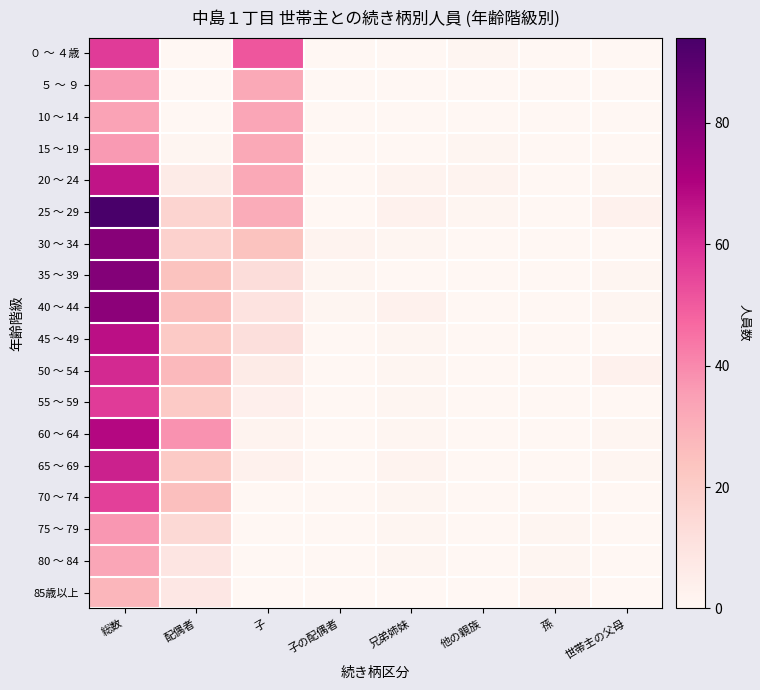

Reading right to left, list all the values displayed in this chart.

０ ～ ４歳: 世帯主の父母=0	孫=0	他の親族=1	兄弟姉妹=0	子の配偶者=0	子=51	配偶者=0	総数=57
５ ～ ９: 世帯主の父母=0	孫=0	他の親族=0	兄弟姉妹=0	子の配偶者=0	子=32	配偶者=0	総数=36
10 ～ 14: 世帯主の父母=0	孫=0	他の親族=0	兄弟姉妹=0	子の配偶者=0	子=33	配偶者=0	総数=34
15 ～ 19: 世帯主の父母=0	孫=0	他の親族=1	兄弟姉妹=0	子の配偶者=0	子=32	配偶者=1	総数=36
20 ～ 24: 世帯主の父母=1	孫=0	他の親族=2	兄弟姉妹=2	子の配偶者=0	子=32	配偶者=6	総数=66
25 ～ 29: 世帯主の父母=3	孫=0	他の親族=1	兄弟姉妹=3	子の配偶者=0	子=31	配偶者=17	総数=94
30 ～ 34: 世帯主の父母=0	孫=0	他の親族=0	兄弟姉妹=1	子の配偶者=2	子=24	配偶者=18	総数=79
35 ～ 39: 世帯主の父母=1	孫=0	他の親族=0	兄弟姉妹=0	子の配偶者=1	子=13	配偶者=24	総数=80
40 ～ 44: 世帯主の父母=1	孫=0	他の親族=0	兄弟姉妹=3	子の配偶者=1	子=10	配偶者=25	総数=78
45 ～ 49: 世帯主の父母=0	孫=0	他の親族=0	兄弟姉妹=1	子の配偶者=0	子=12	配偶者=21	総数=67
50 ～ 54: 世帯主の父母=3	孫=0	他の親族=0	兄弟姉妹=1	子の配偶者=0	子=6	配偶者=27	総数=61
55 ～ 59: 世帯主の父母=0	孫=0	他の親族=0	兄弟姉妹=1	子の配偶者=0	子=4	配偶者=21	総数=57
60 ～ 64: 世帯主の父母=1	孫=0	他の親族=0	兄弟姉妹=1	子の配偶者=0	子=2	配偶者=38	総数=69
65 ～ 69: 世帯主の父母=1	孫=0	他の親族=0	兄弟姉妹=2	子の配偶者=0	子=3	配偶者=21	総数=63
70 ～ 74: 世帯主の父母=0	孫=0	他の親族=0	兄弟姉妹=1	子の配偶者=0	子=0	配偶者=25	総数=56
75 ～ 79: 世帯主の父母=0	孫=1	他の親族=0	兄弟姉妹=1	子の配偶者=0	子=0	配偶者=15	総数=37
80 ～ 84: 世帯主の父母=0	孫=1	他の親族=0	兄弟姉妹=1	子の配偶者=0	子=0	配偶者=9	総数=33
85歳以上: 世帯主の父母=0	孫=2	他の親族=0	兄弟姉妹=0	子の配偶者=0	子=0	配偶者=8	総数=28